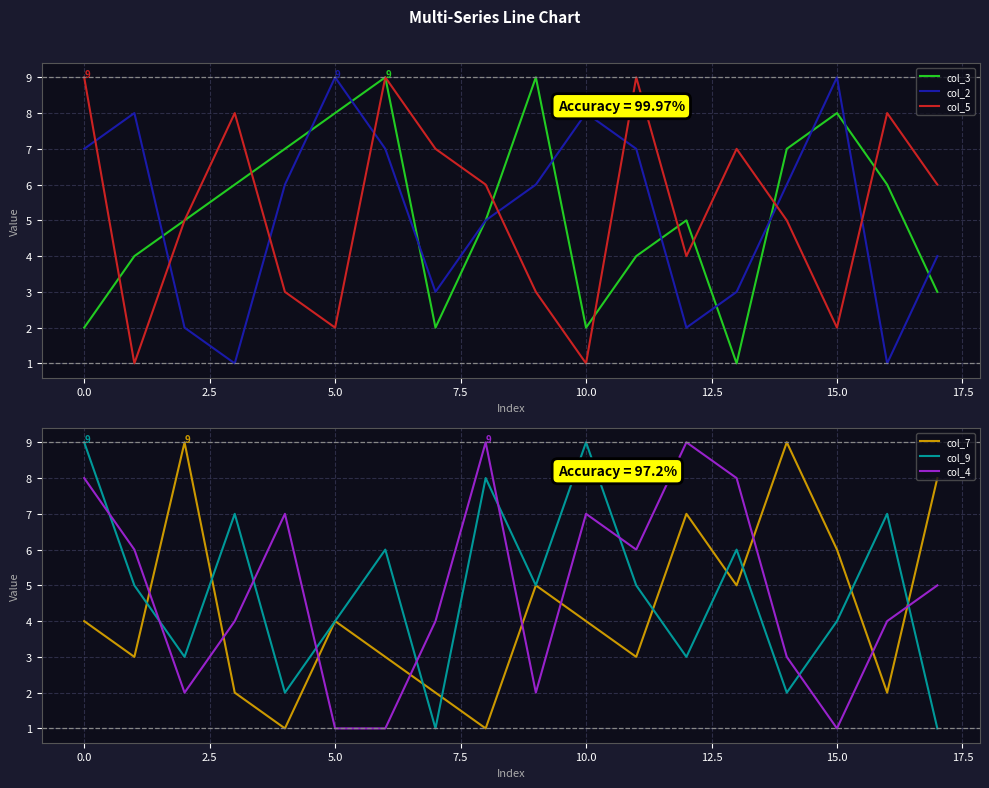

True or false: col_4 and col_7 intersect in this chart.

True